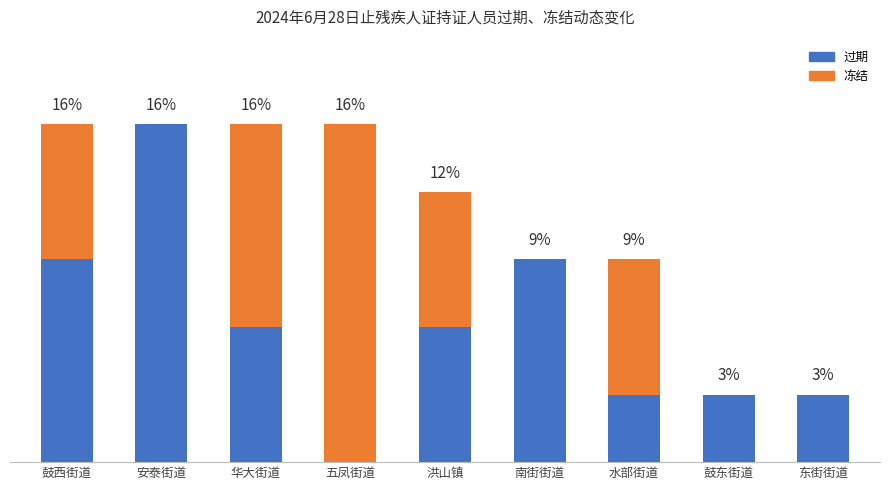

Are the bars grouped side by side (vs. stacked)?

No